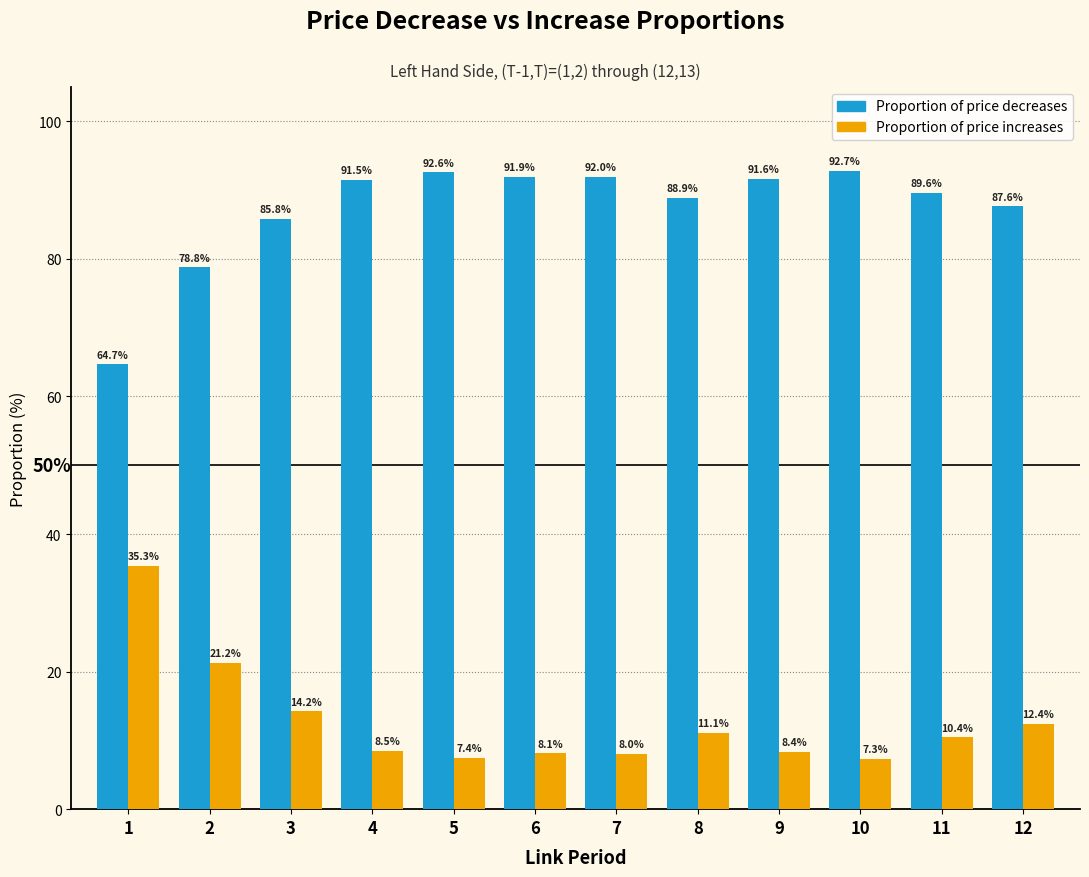

What is the difference between the Proportion of price increases values at 5 and 4?

1.1